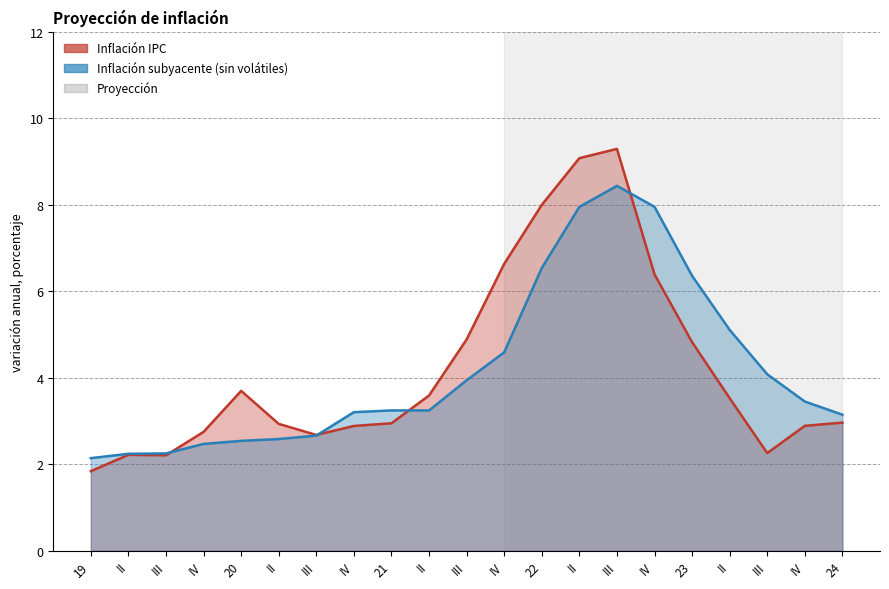

Which has a higher value, III or 21?

III